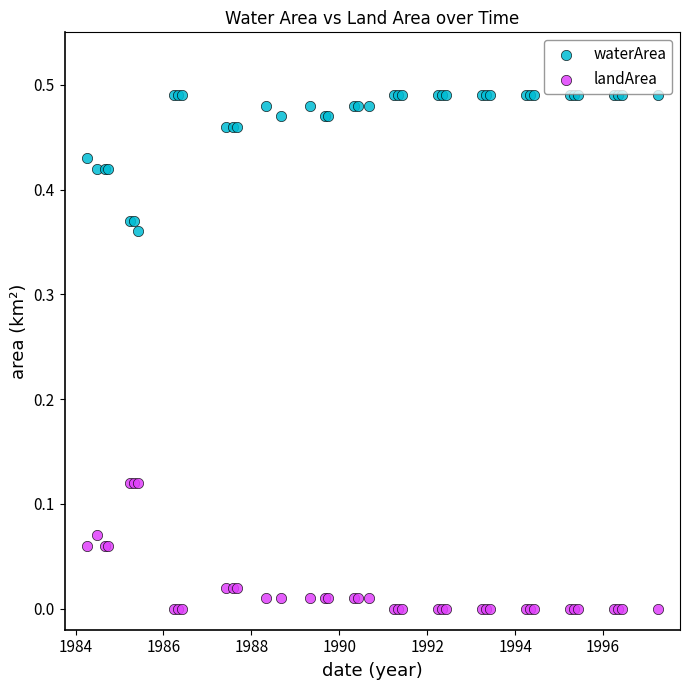

Which series reaches the minimum Y coordinate?

landArea